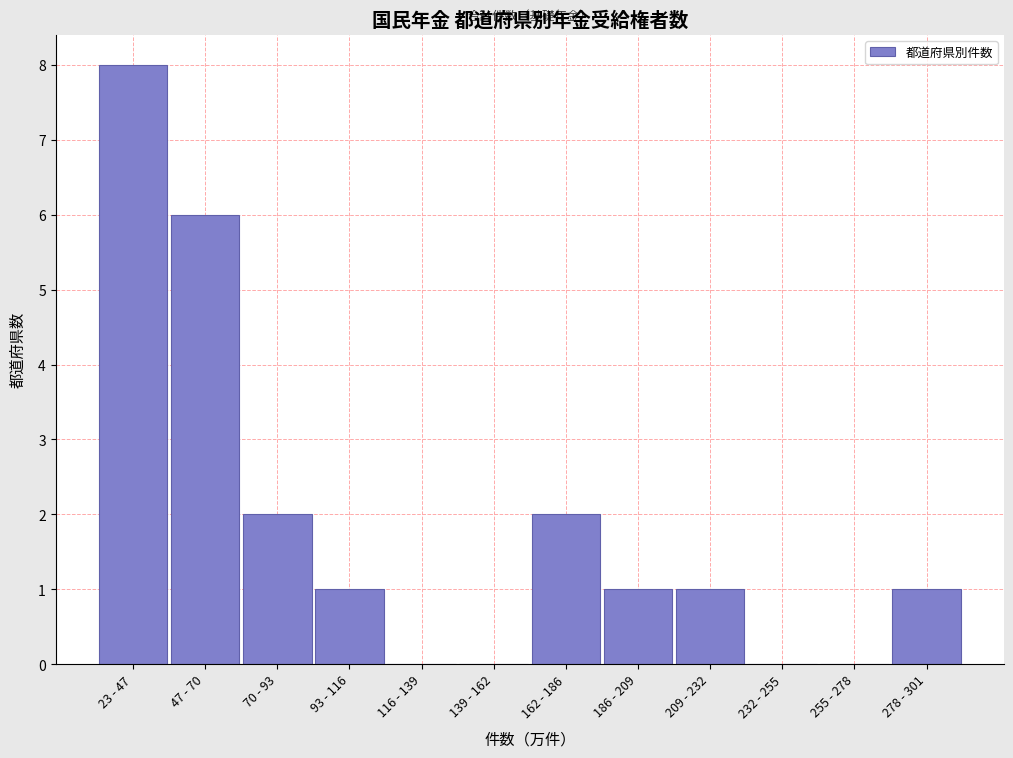

Reading right to left, what are all the values shown in this chart?

278 - 301=1	255 - 278=0	232 - 255=0	209 - 232=1	186 - 209=1	162 - 186=2	139 - 162=0	116 - 139=0	93 - 116=1	70 - 93=2	47 - 70=6	23 - 47=8